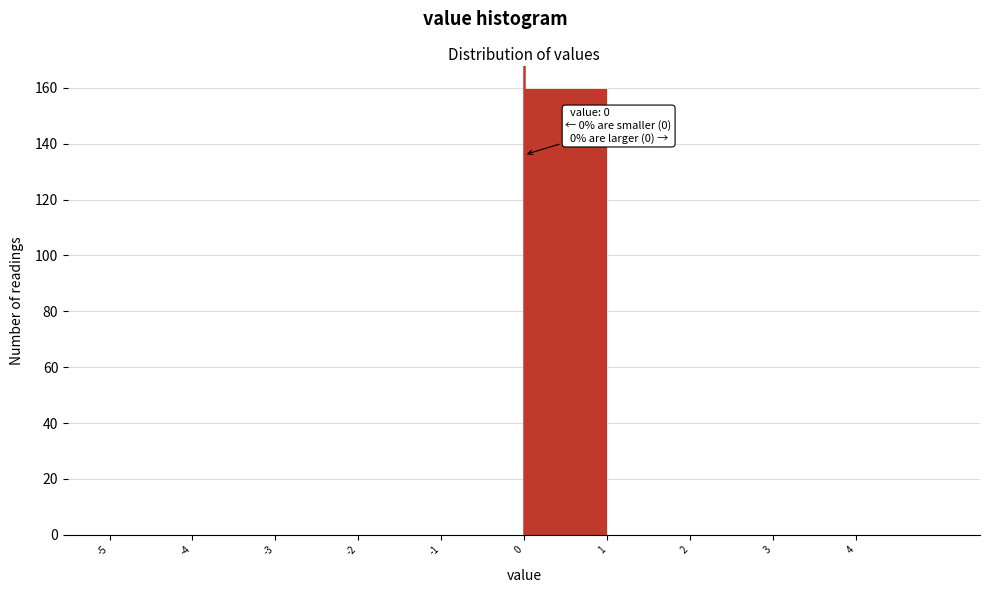

Over which range of the x-axis is the bar tallest?

0 to 1